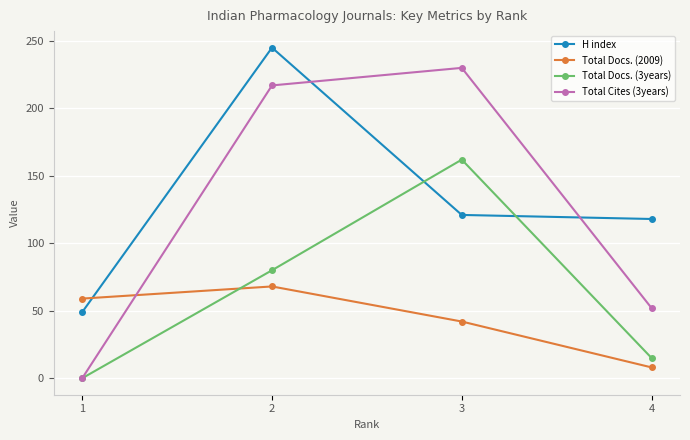

The value of H index at 4 is 118. True or false?

True